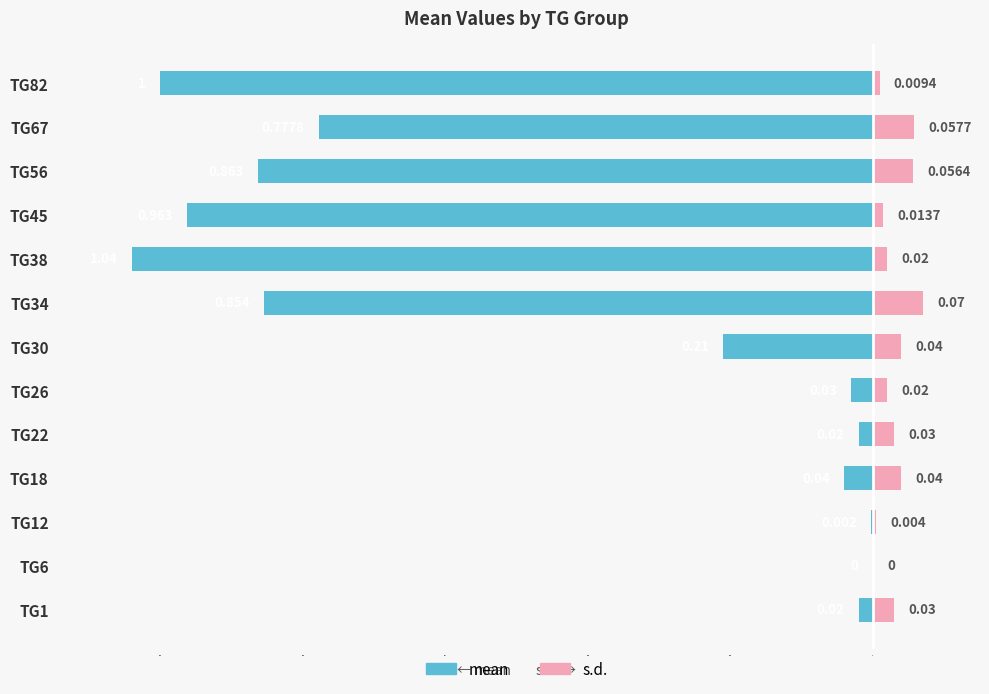

What are all the series names shown in the legend?

mean, s.d.